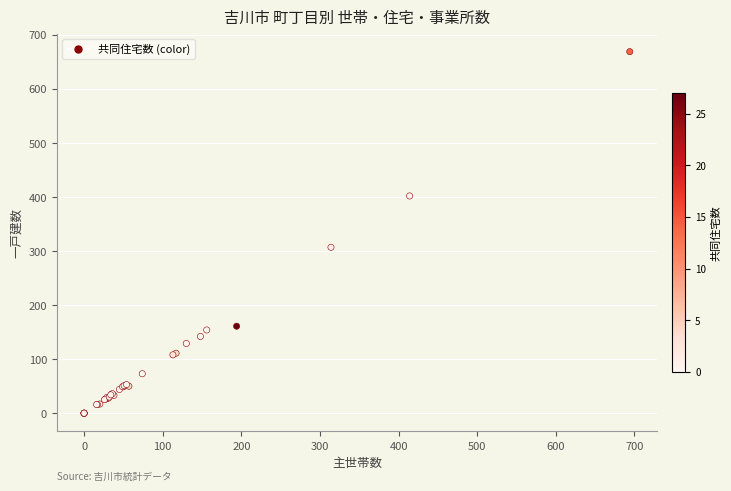

What Y value in the scatter plot is closest to 334?

307